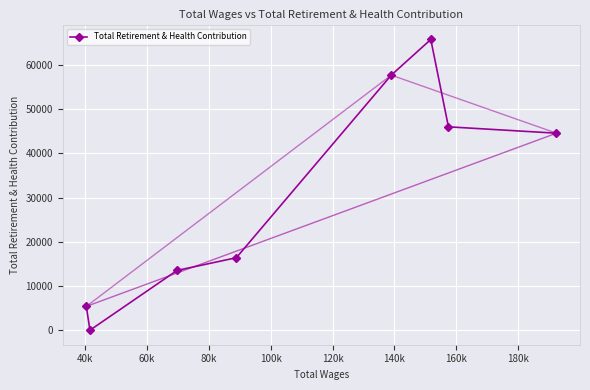

In Total Retirement & Health Contribution, how many points are higher than both neighbors (excluding endpoints)?

1